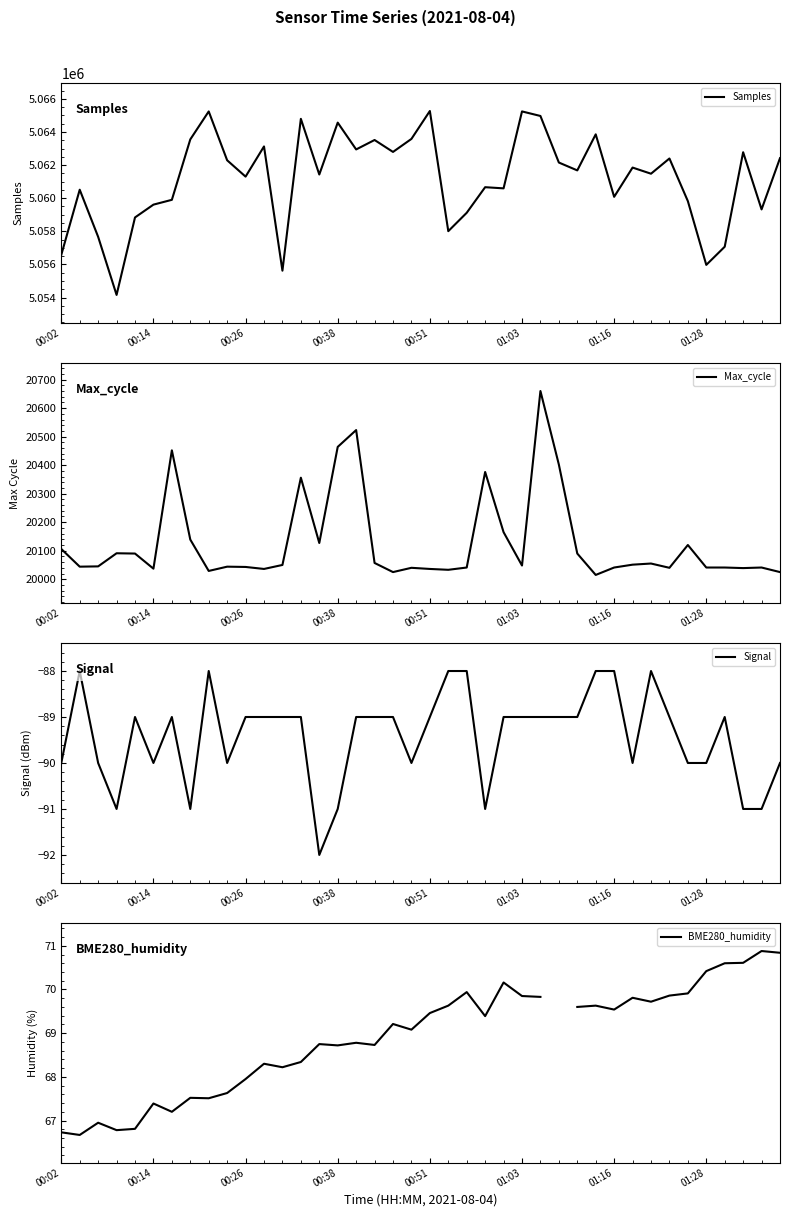

Which series has the widest spread of values?

Samples